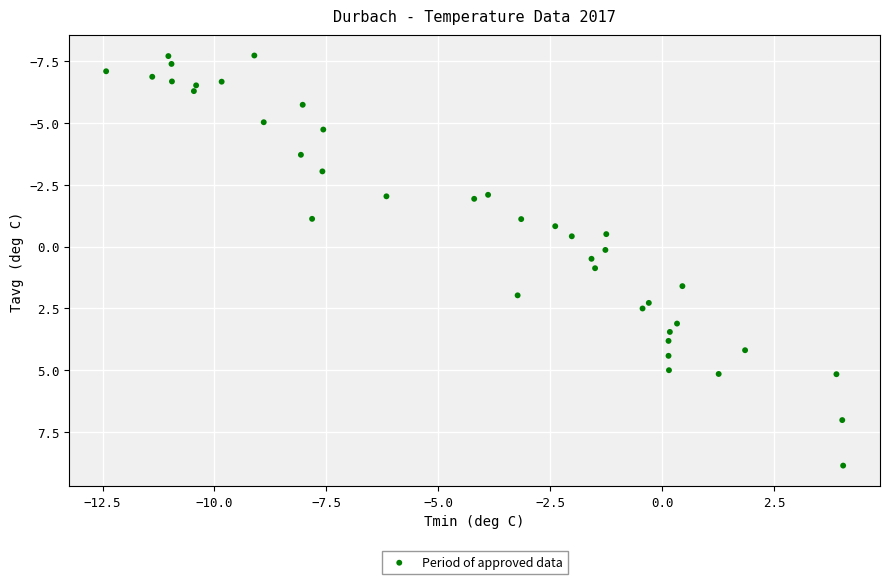

What is the range of Y values (max minus min)?

16.6